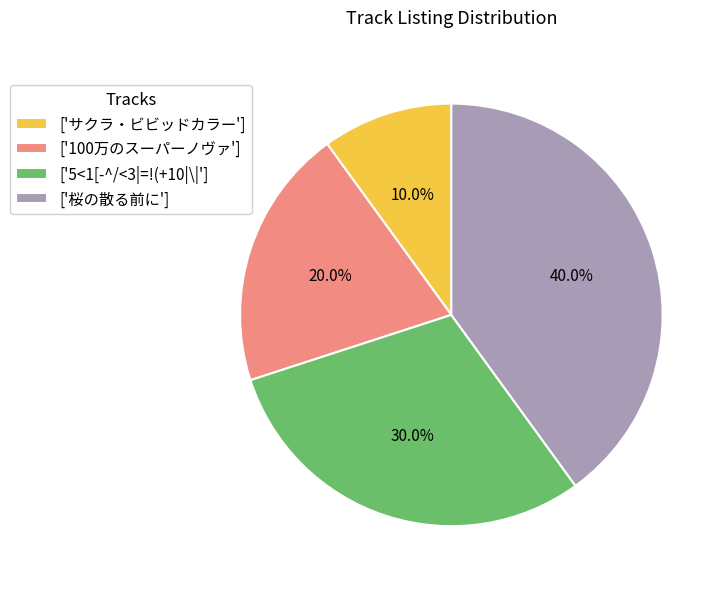

Which slice is the smallest?

['サクラ・ビビッドカラー']